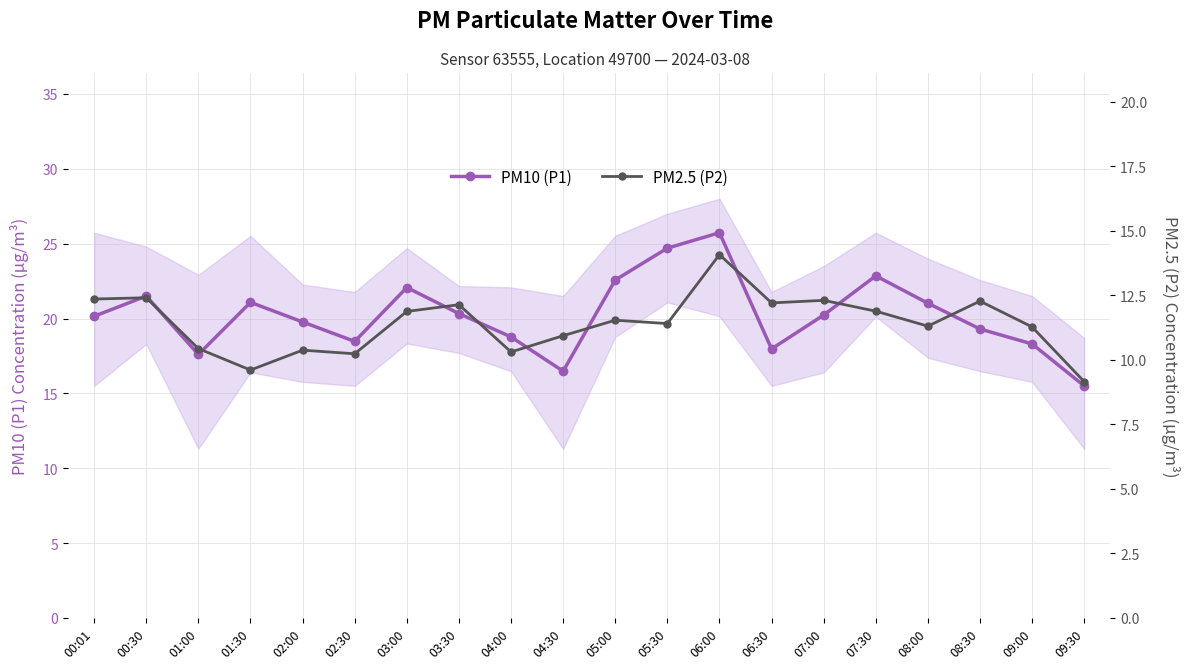

What is the total value across all series at 08:00?

32.3